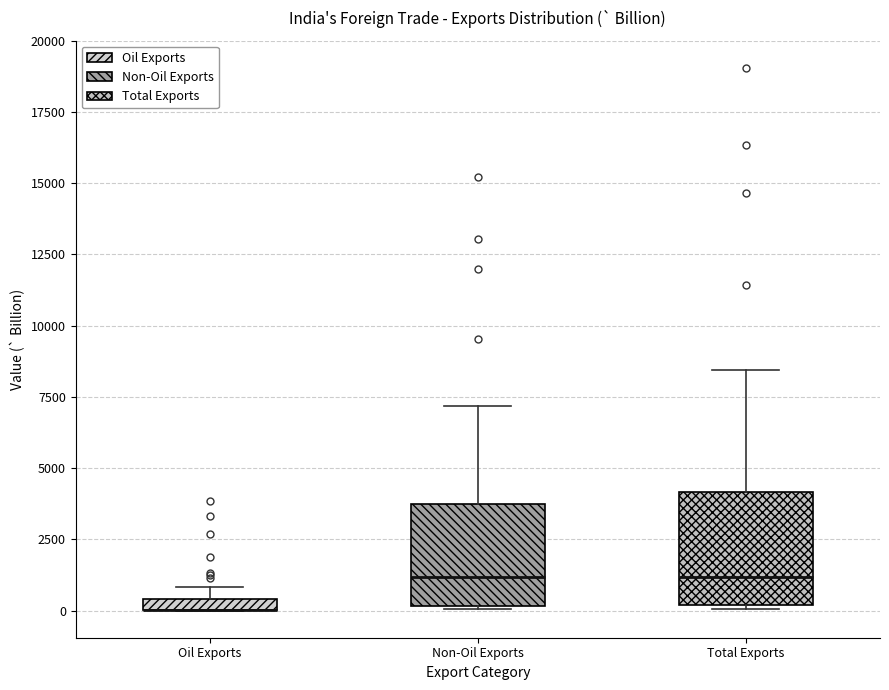

Where is the upper edge of the box for Oil Exports on the y-axis? The values are not printed on the chart, so give them approximately, as read against the axis.

500